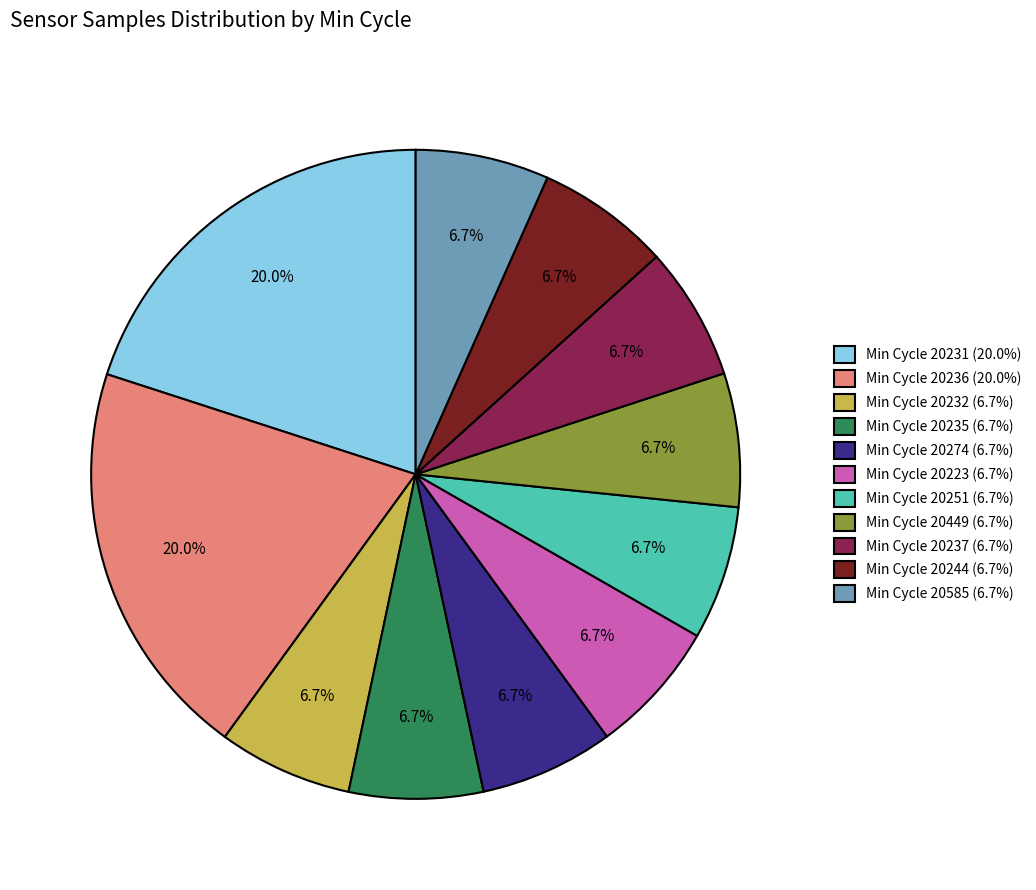

Does Min Cycle 20231 (20.0%) represent more than half of the total?

No